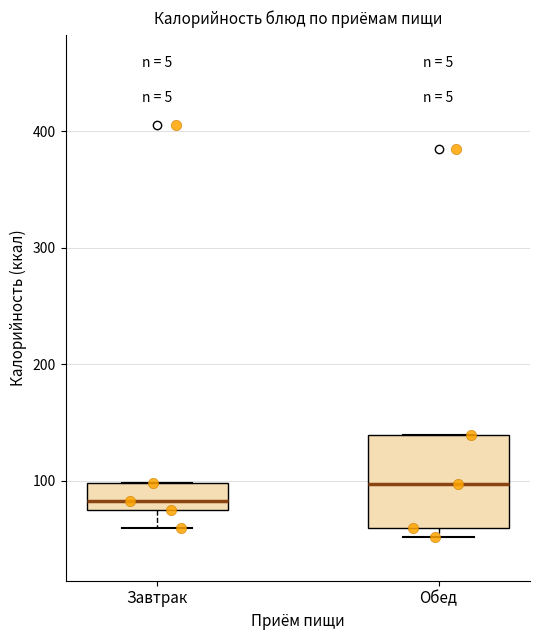

Comparing the boxes themselves (not the whiskers), which one is the tallest?

Обед